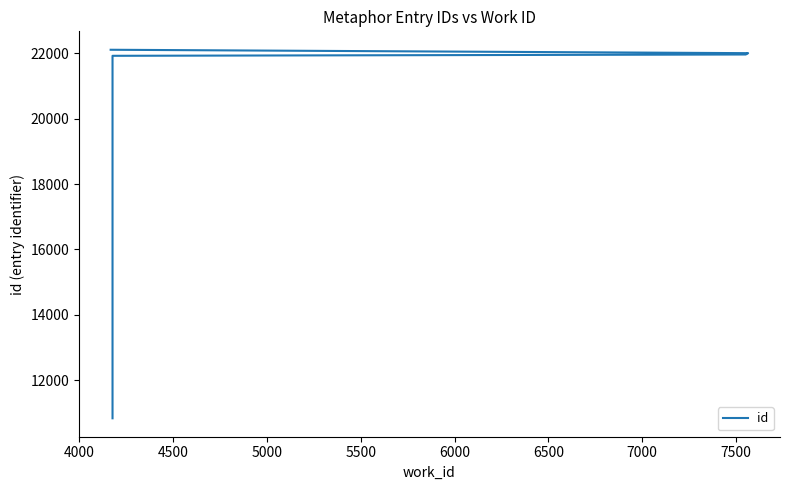

What is the greatest value displayed?

22106